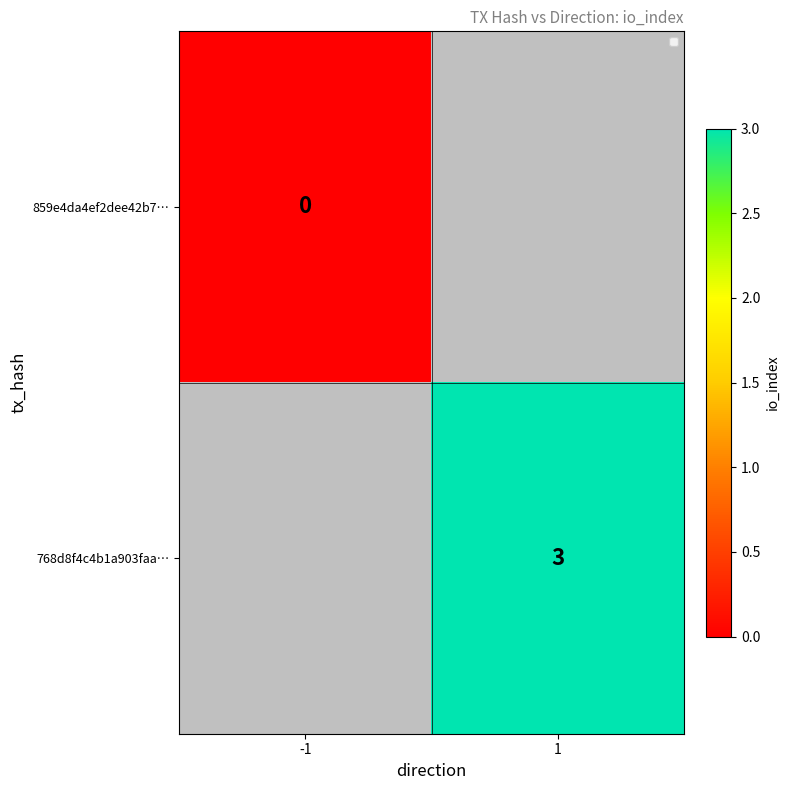

Is the value of 859e4da4ef2dee42b7… at -1 greater than the value of 768d8f4c4b1a903faa… at 1?

No